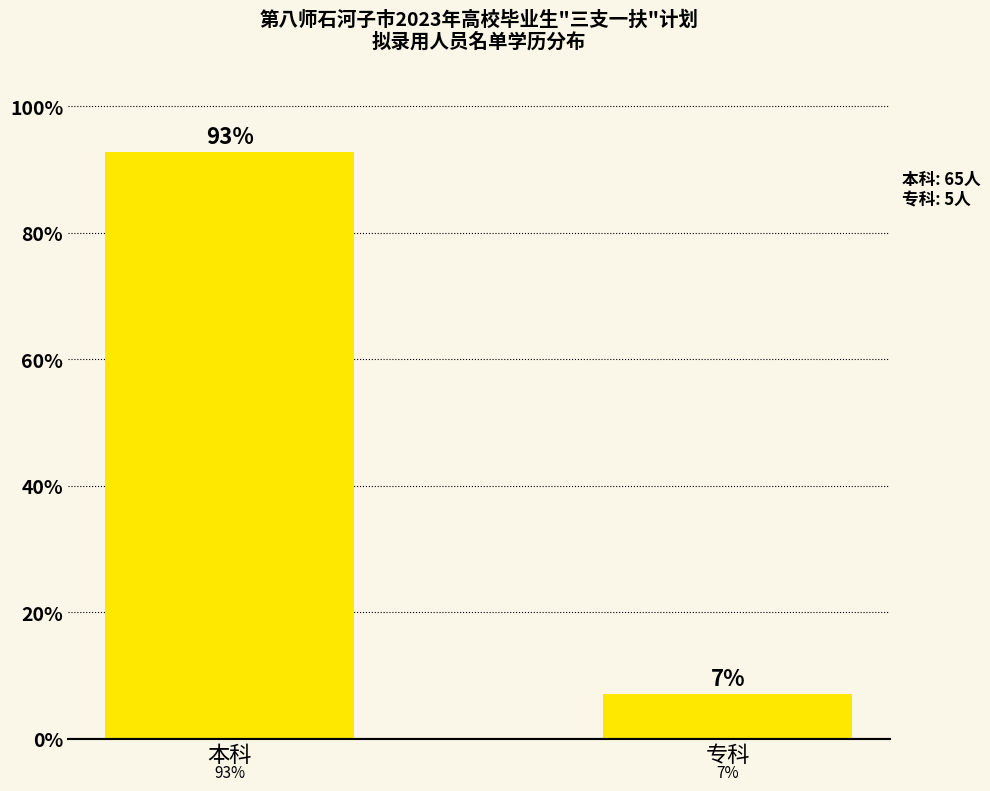

Which label corresponds to the largest value in the chart?

本科